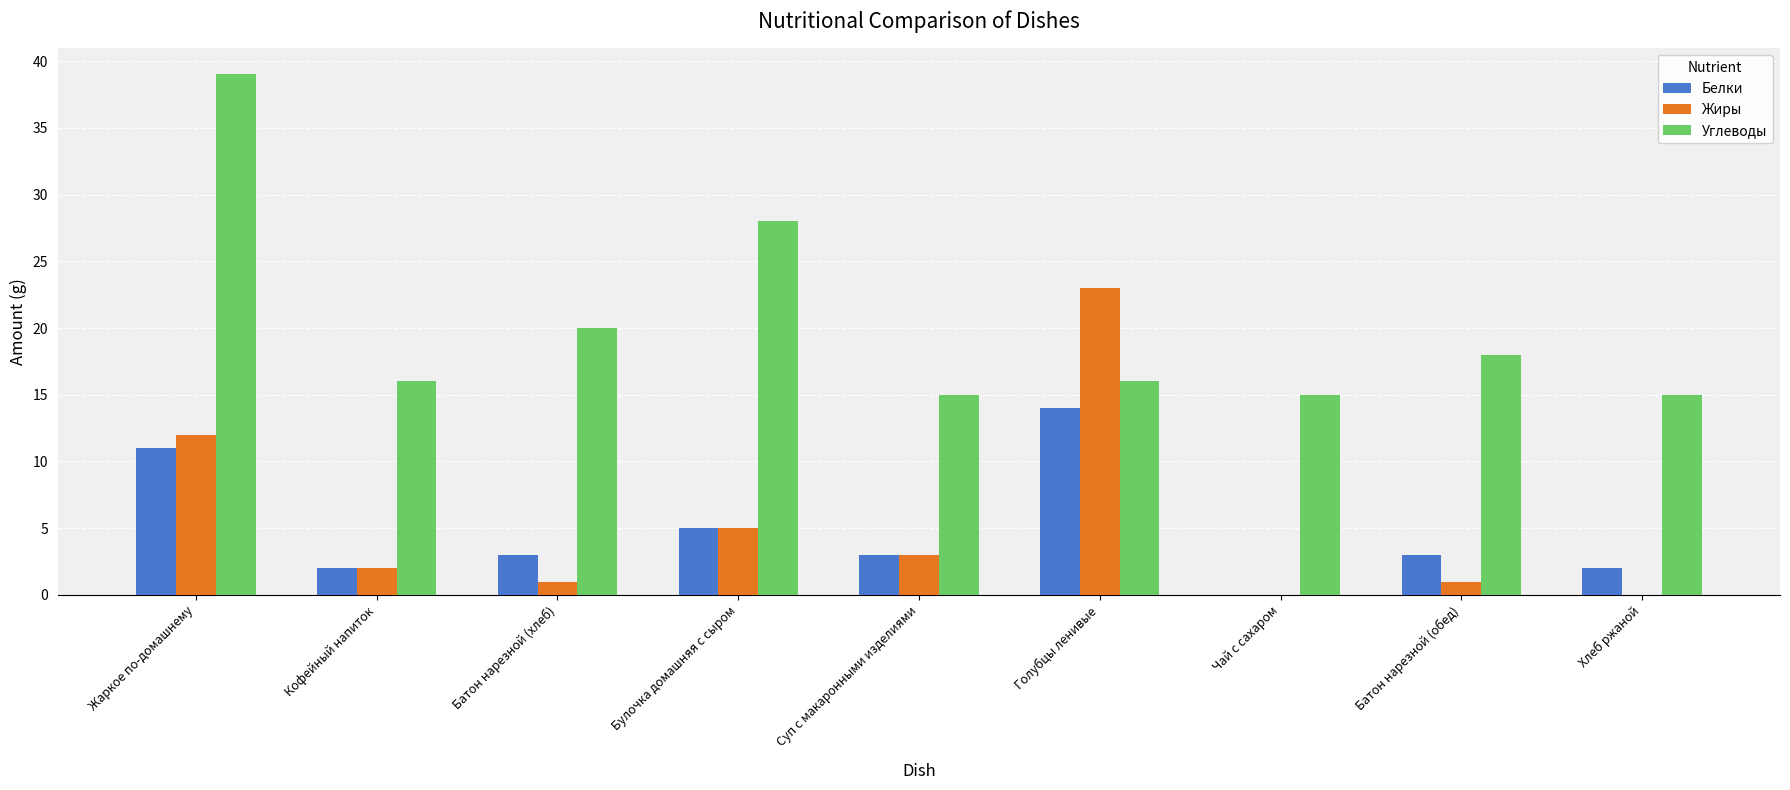

Which series has the largest total across all categories?

Углеводы